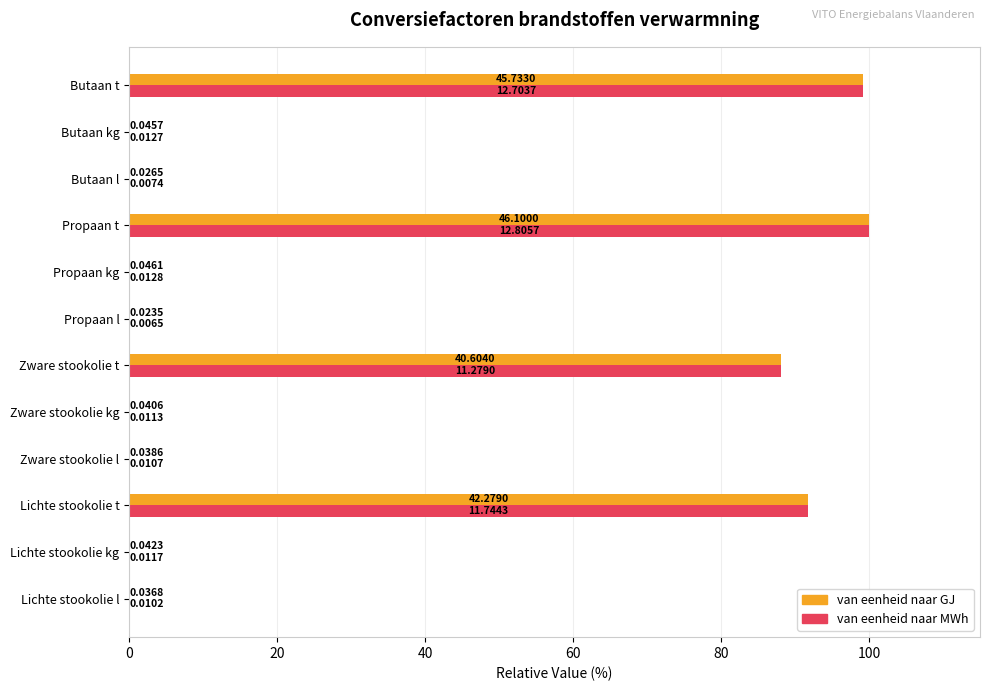

Count the number of categories in the chart.

12